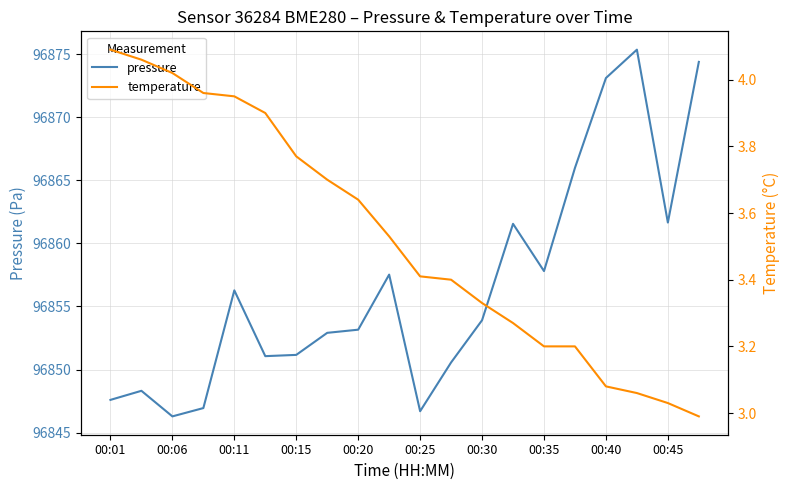

The temperature series shows 3.1 at 17. True or false?

True